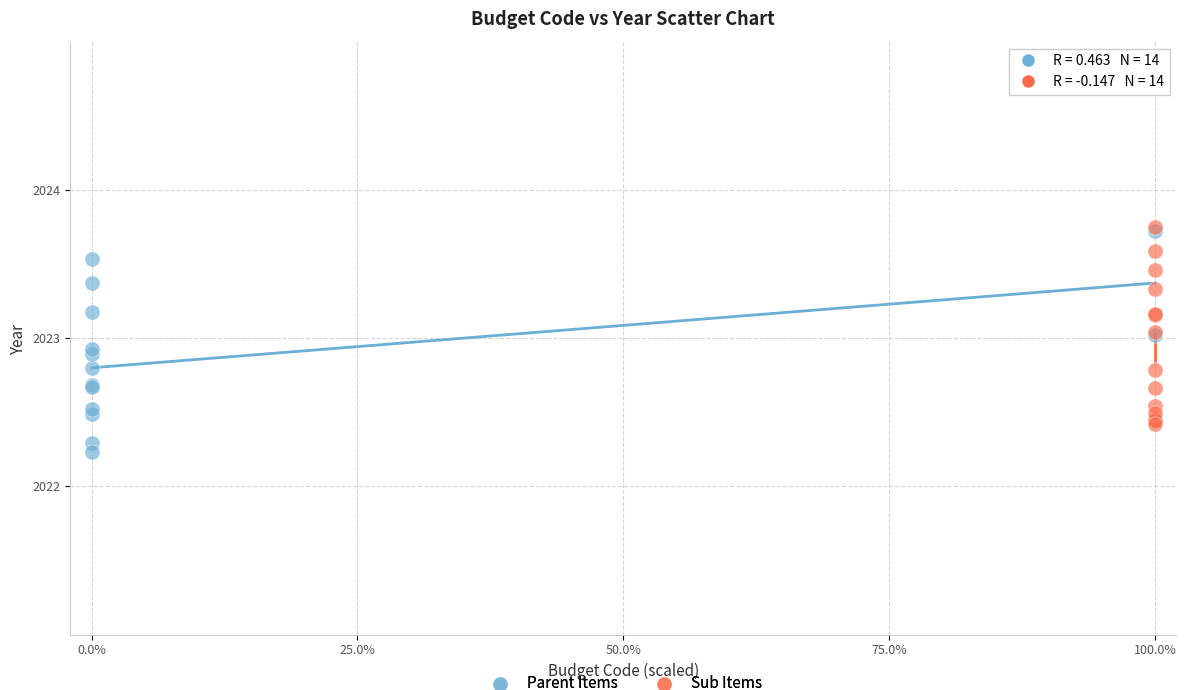

Which series reaches the minimum Y coordinate?

Parent Items